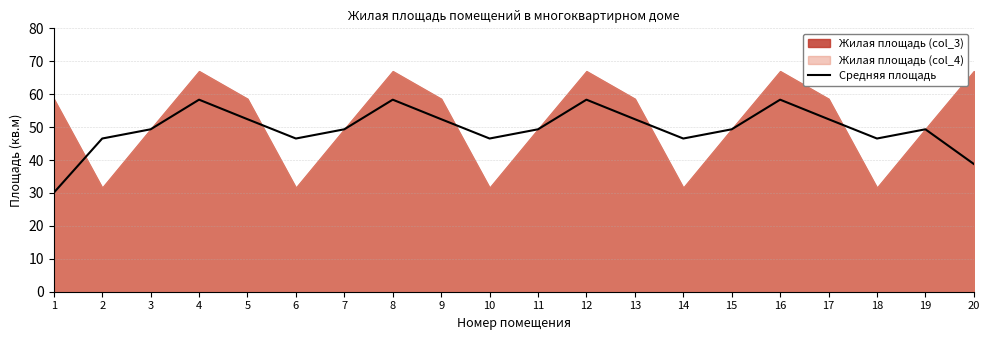

True or false: Средняя площадь has a value of 46.5 at 6.

True